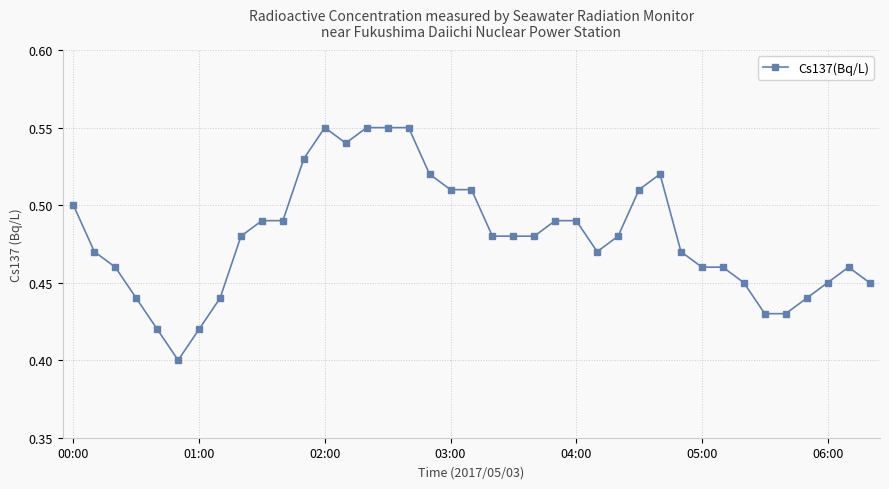

Count the values in the range 0 to 1.

39